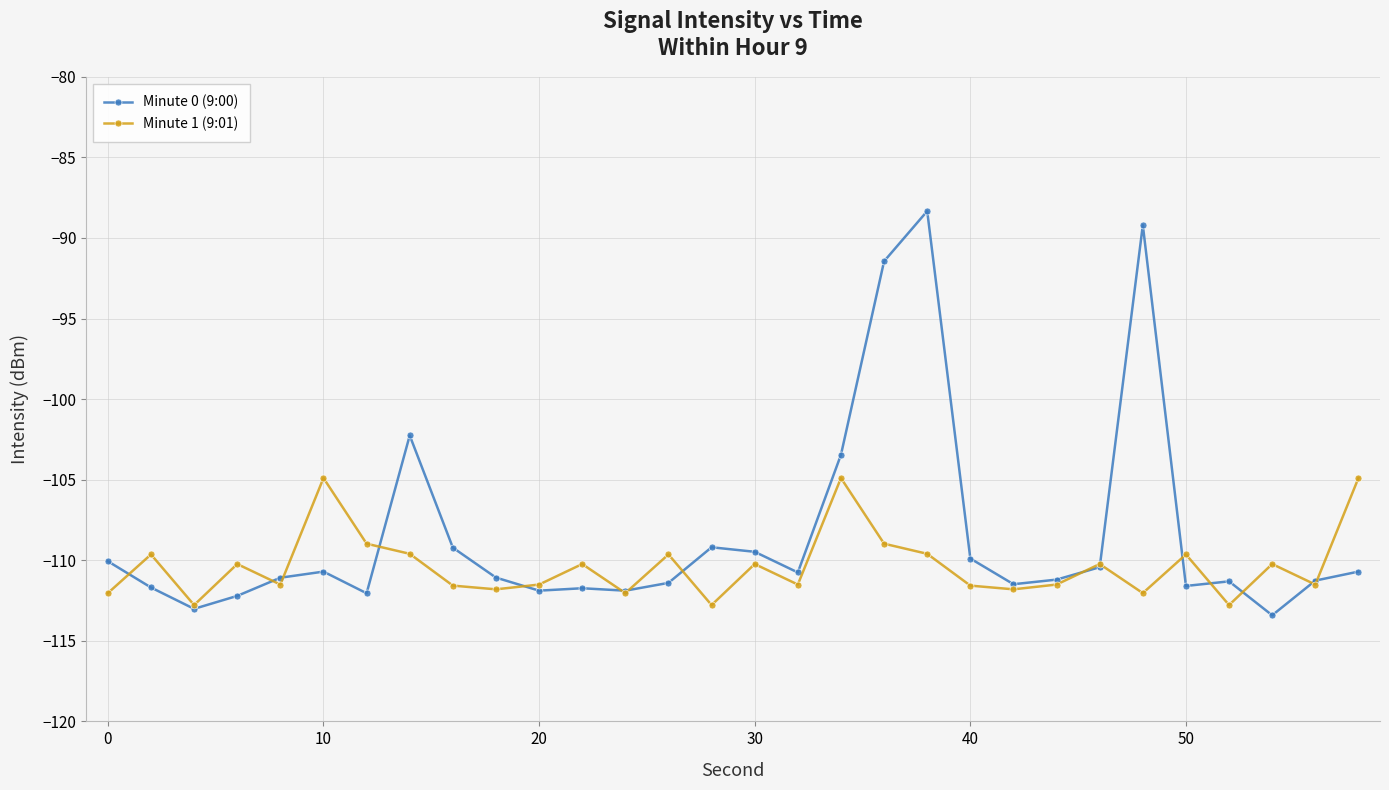

How many data points in Minute 0 (9:00) are less than -111?

16